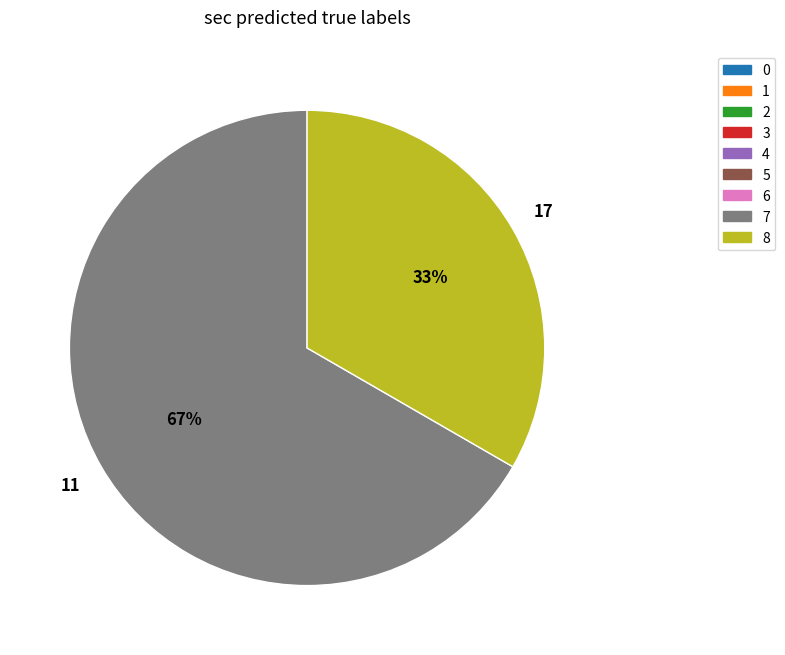

Is there any slice that represents more than half of the pie?

Yes